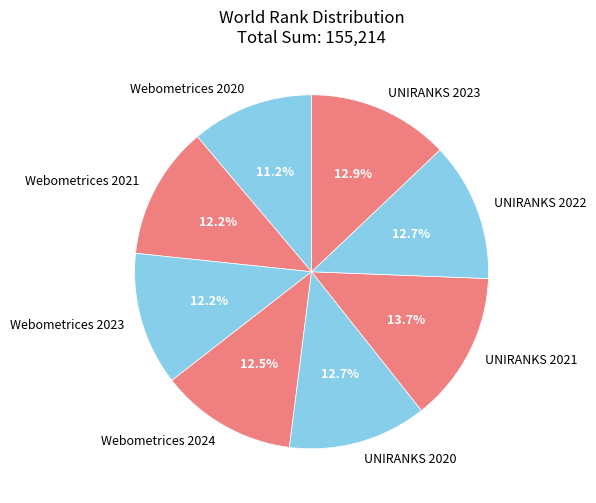

Count the number of slices in the pie.

8